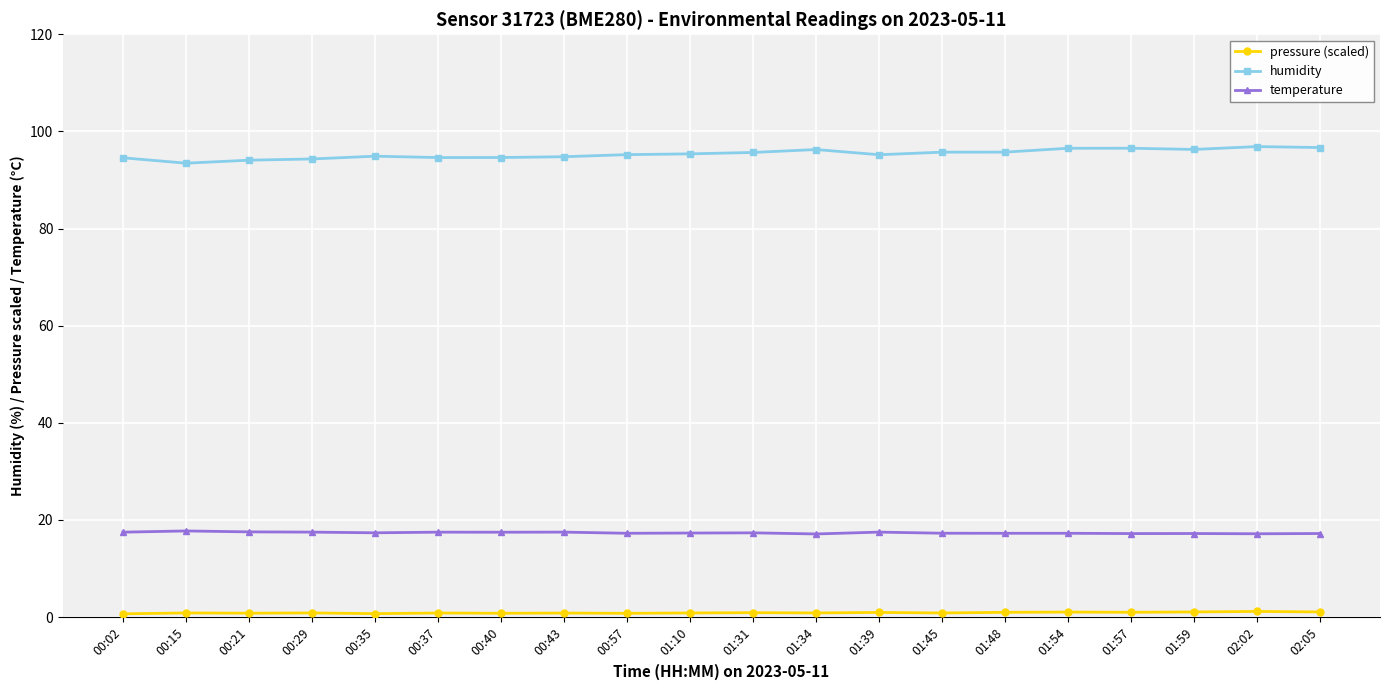

What is the label of the 20th point from the right?

00:02